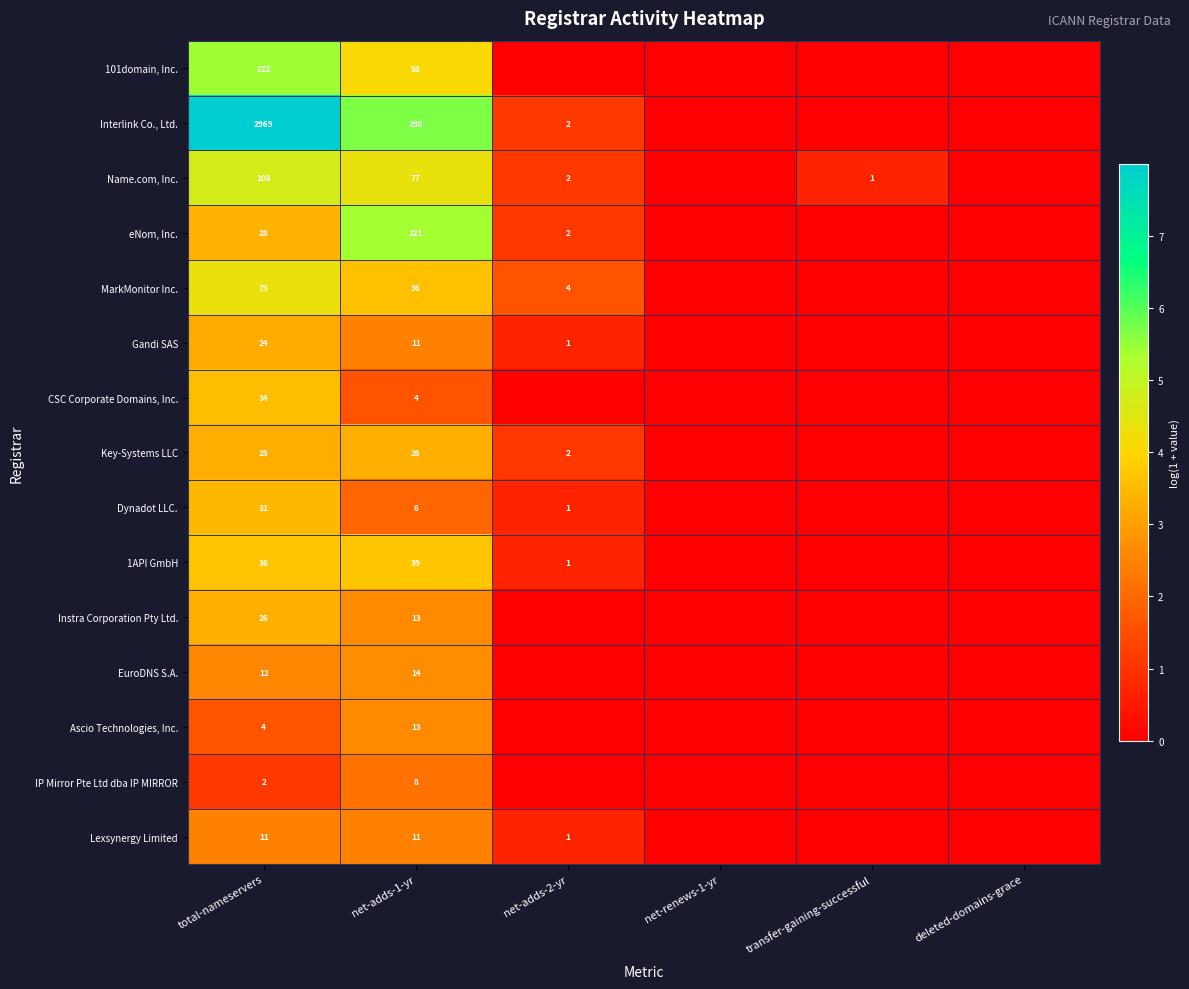

Which label corresponds to the smallest value in the chart?

net-adds-2-yr